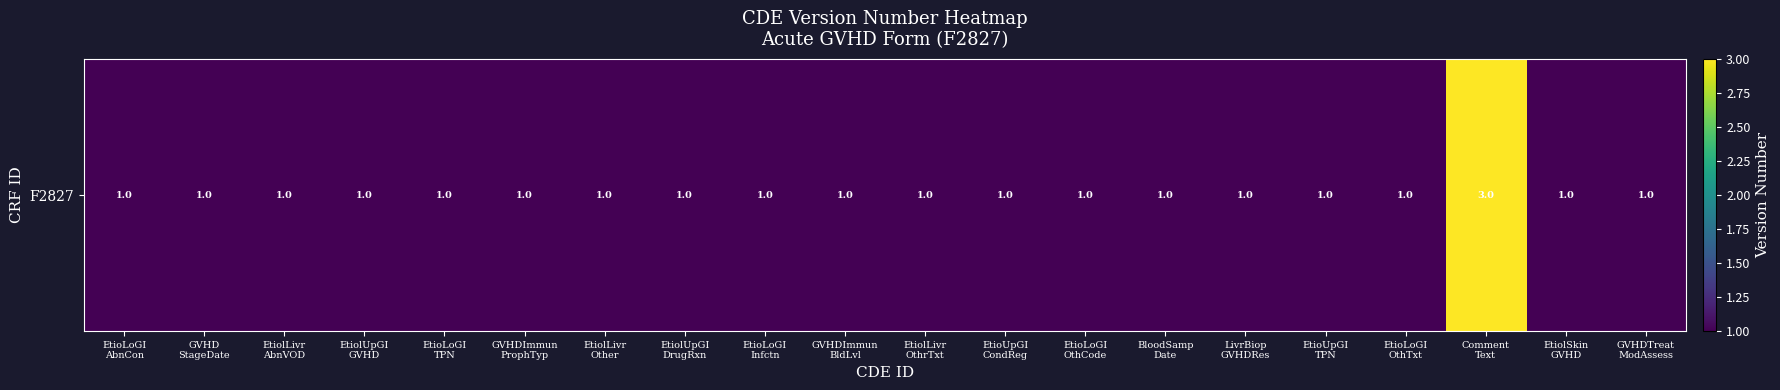

Count the values in the range 1 to 2.

19